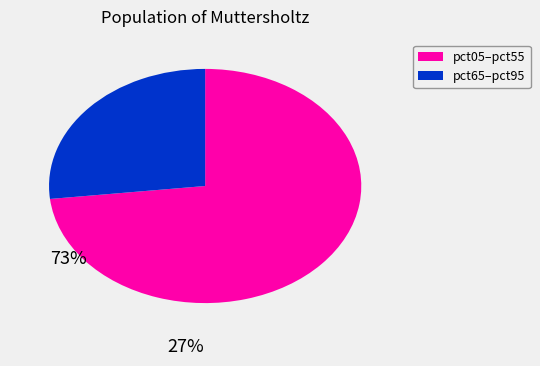

How many slices are in this pie chart?

2